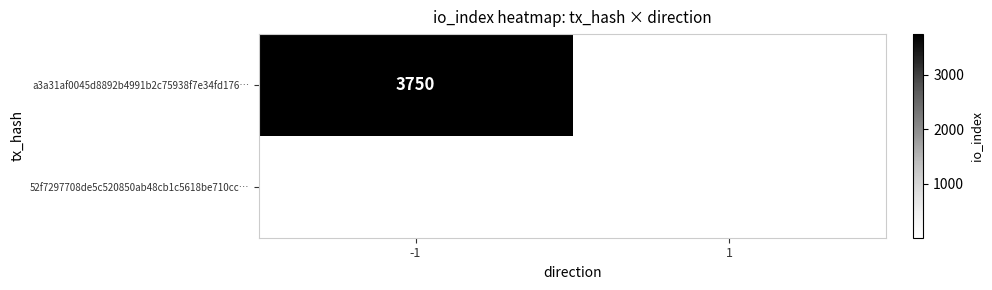

True or false: a3a31af0045d8892b4991b2c75938f7e34fd176… has a value of 3750 at -1.

True